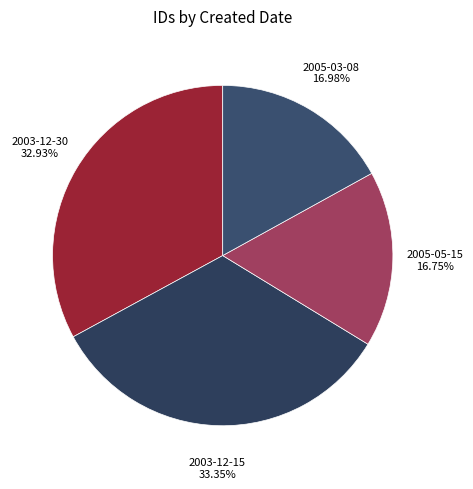

To the nearest percent, what portion does 2003-12-15 represent?

33%